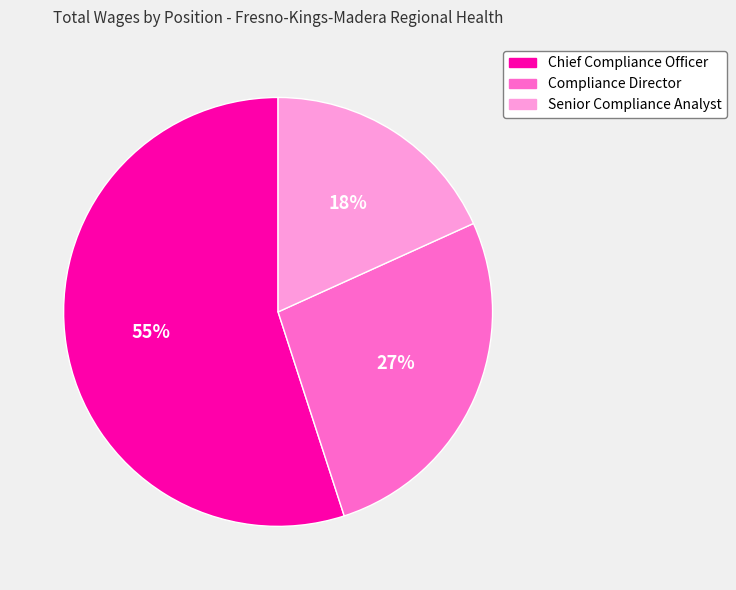

How many segments does this pie chart have?

3